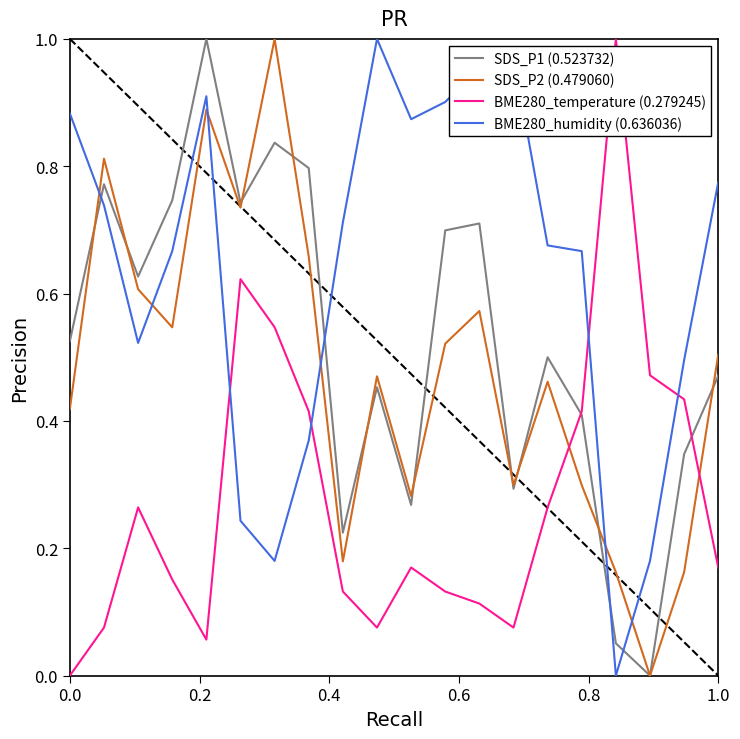

Which series has the largest total across all categories?

BME280_humidity (0.636036)